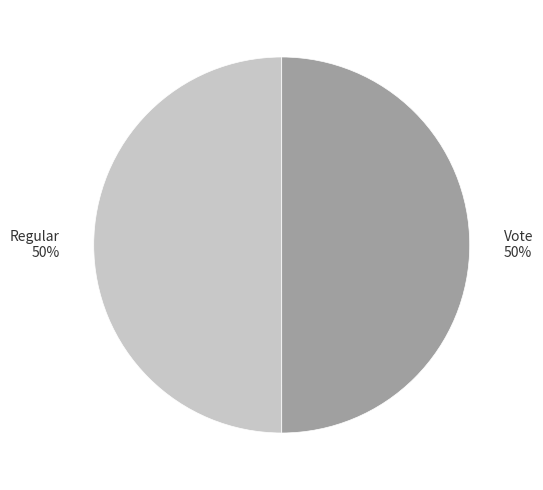

To the nearest percent, what percentage of the pie is Vote?

50%